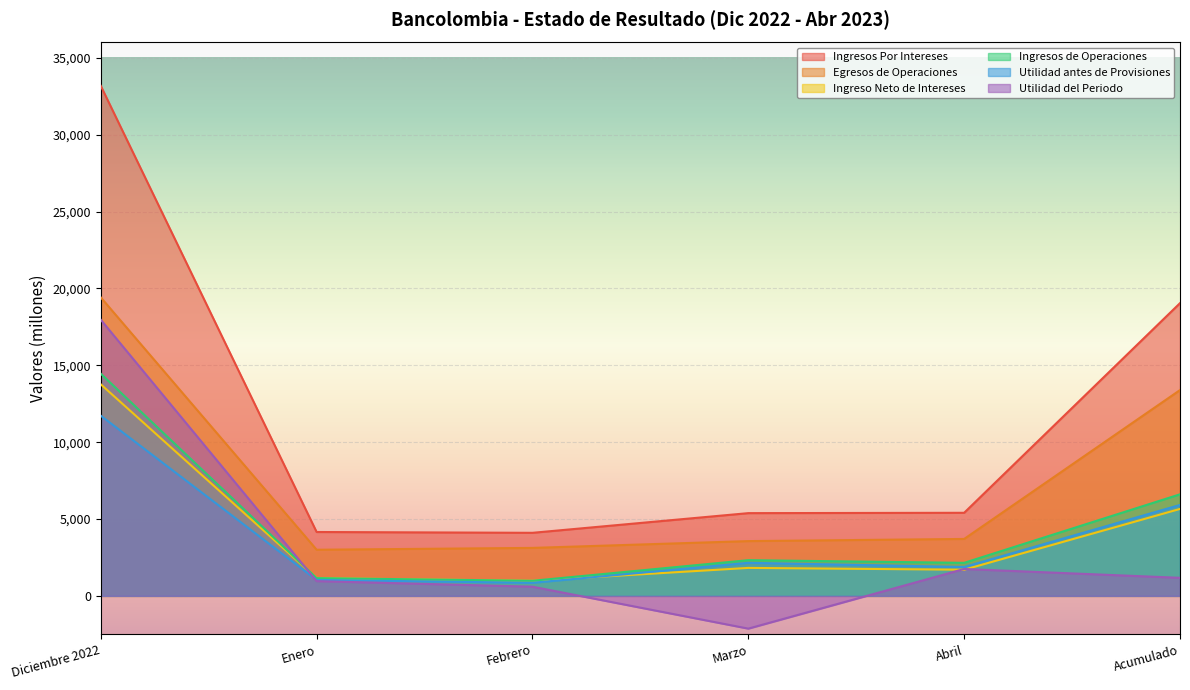

What is the difference between the Egresos de Operaciones values at Acumulado and Febrero?

10267.5